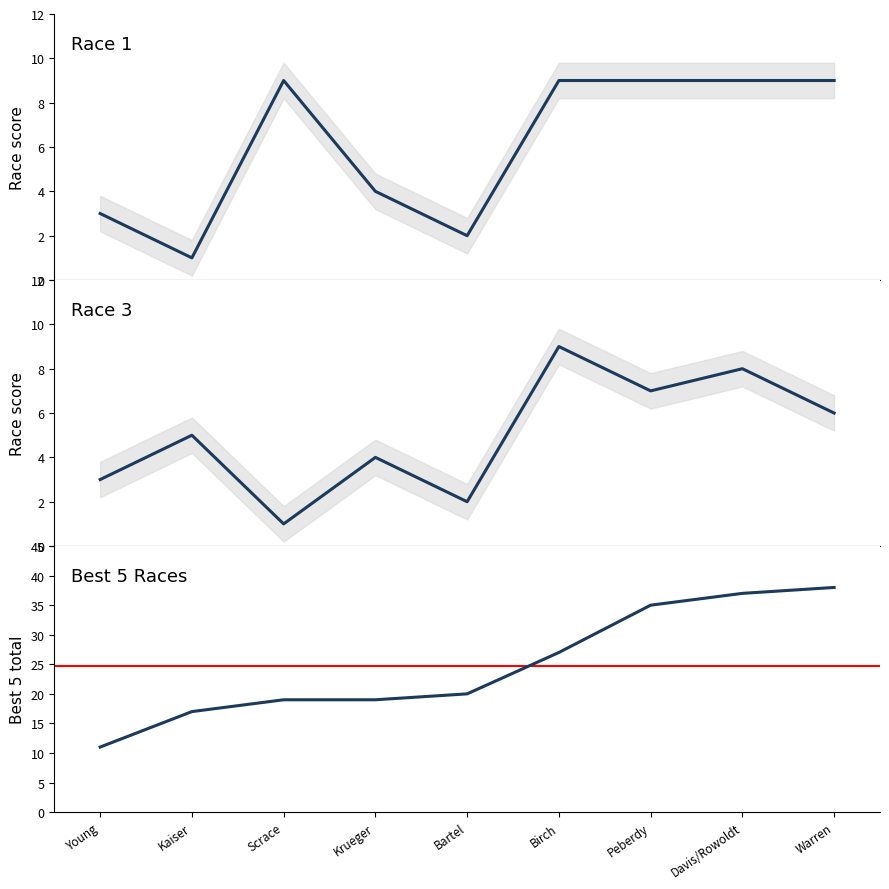

What is the difference between the maximum and minimum values in the Race 3 series?

8